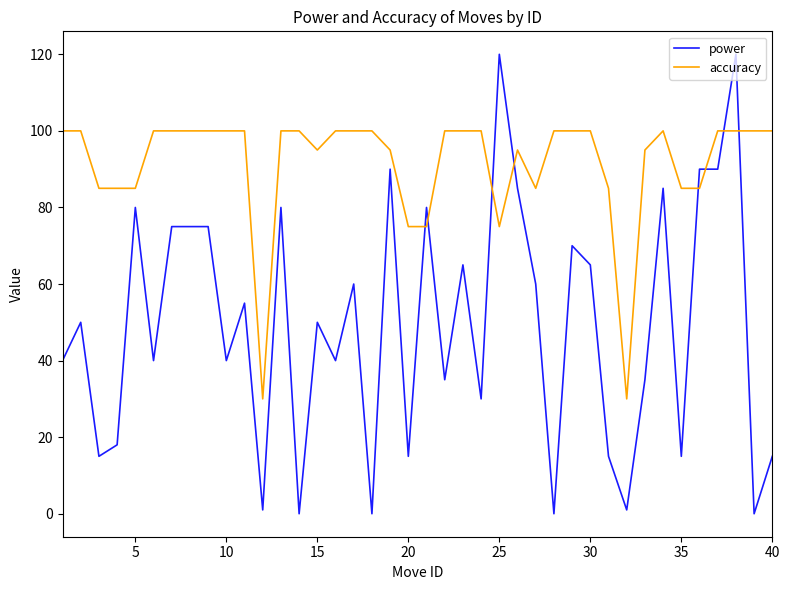

List the series in order of their overall mean, lowest first.

power, accuracy